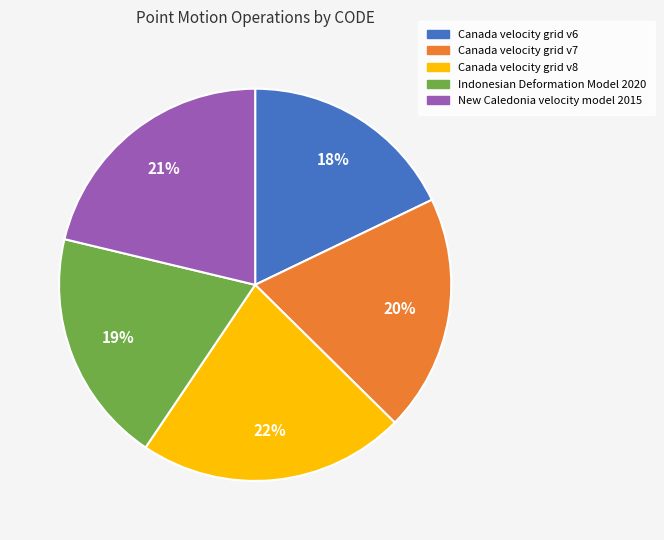

To the nearest percent, what percentage of the pie is Canada velocity grid v6?

18%